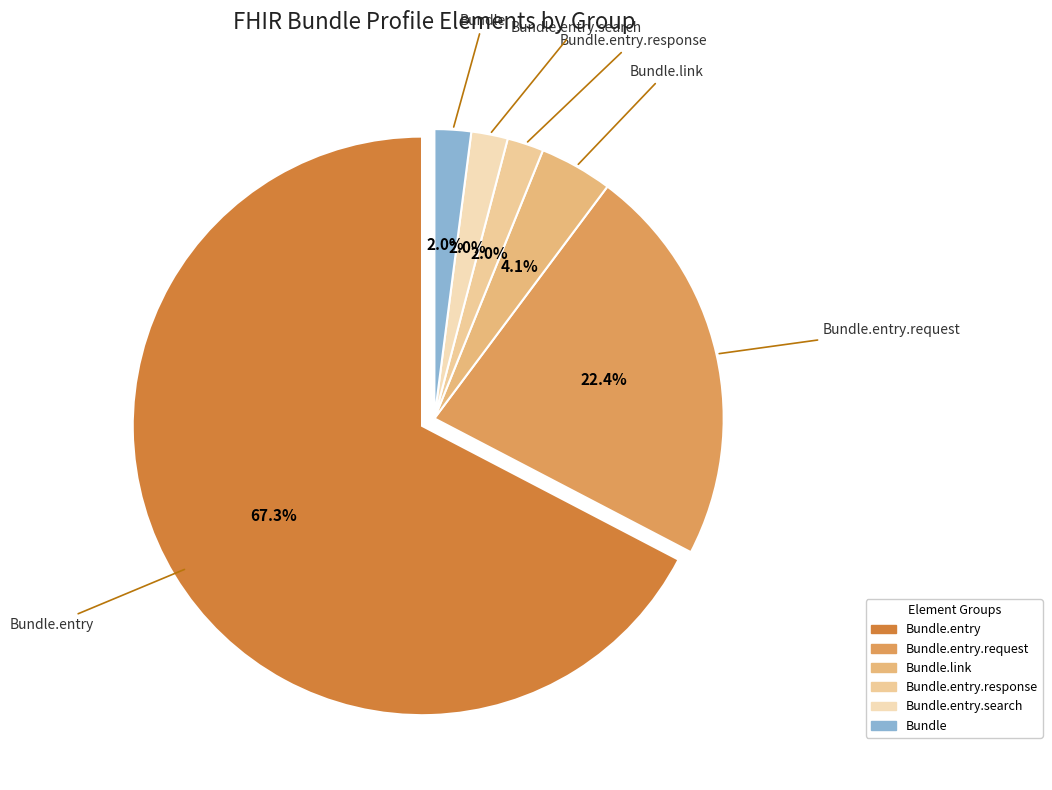

How many segments does this pie chart have?

6